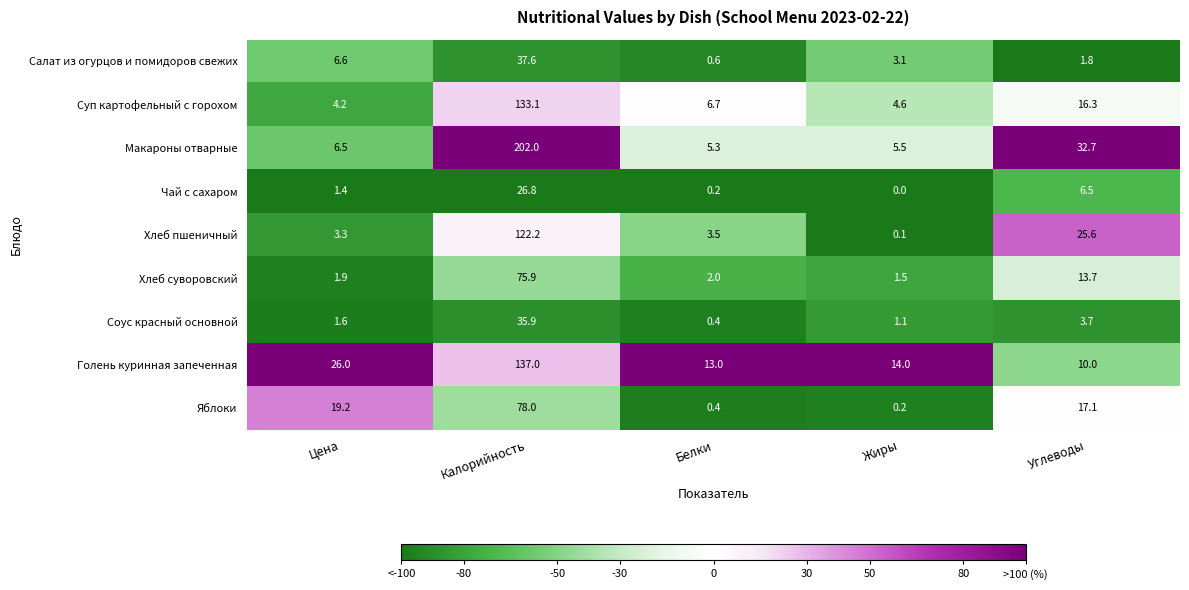

The Макароны отварные series shows 202.0 at Калорийность. True or false?

True